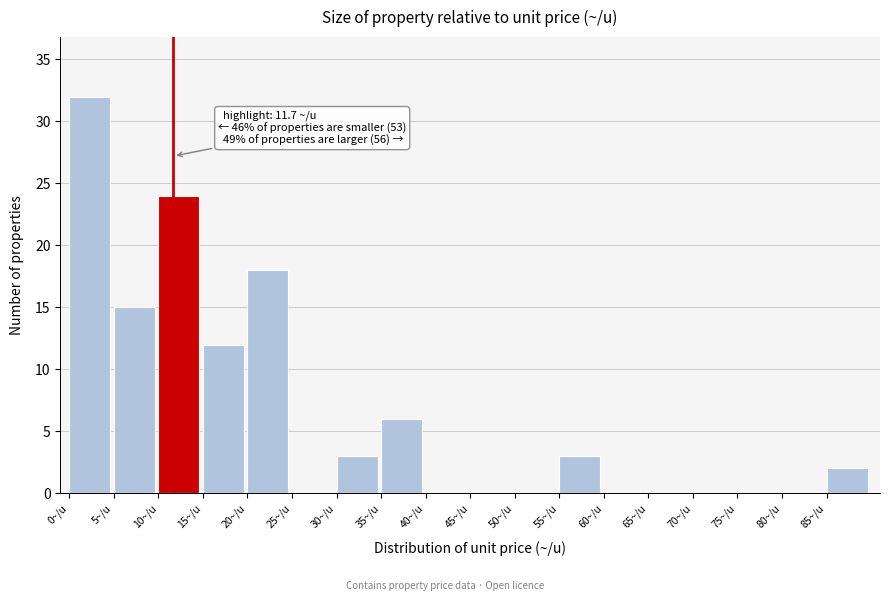

Over which range of the x-axis is the bar tallest?

0 to 5